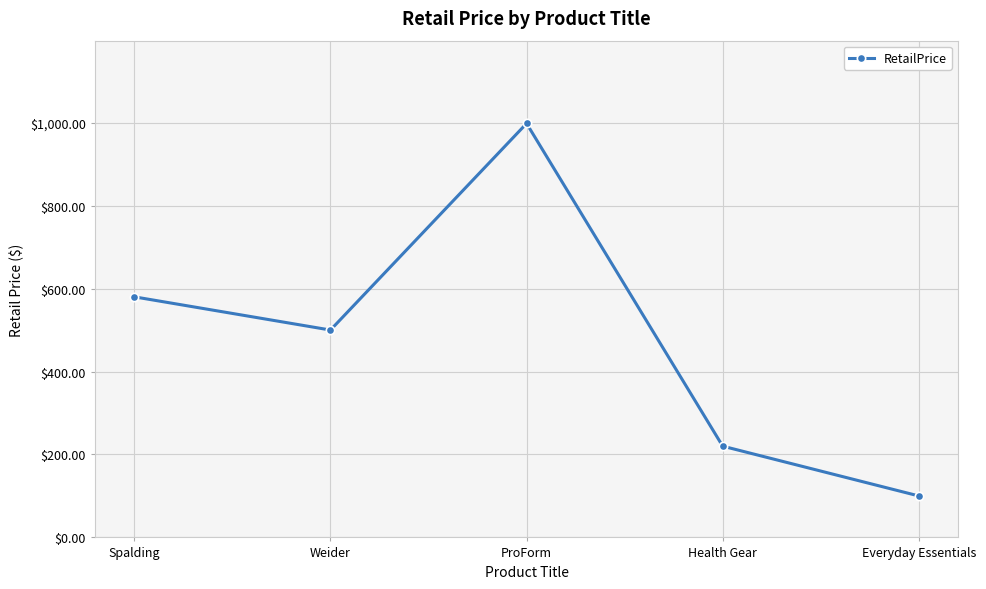

The value at ProForm is 618.9. True or false?

False